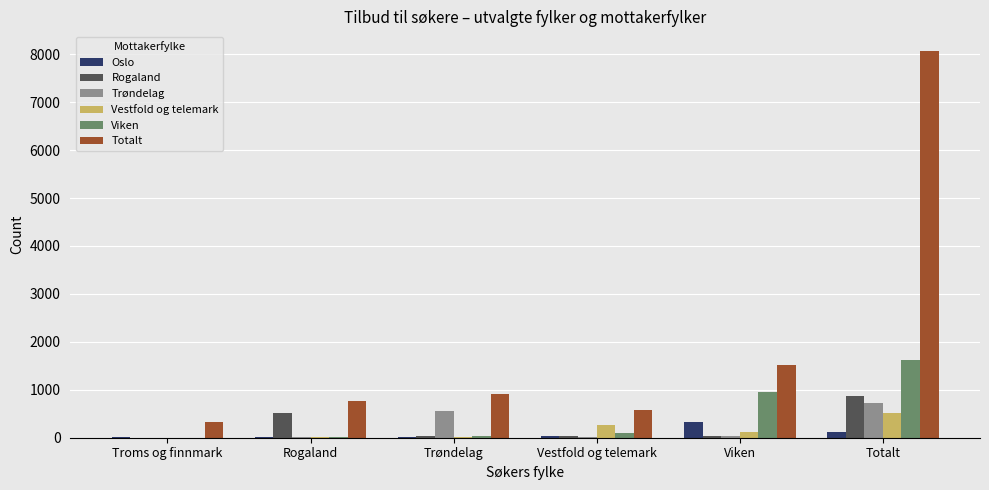

Which category has the highest value across all series?

Totalt